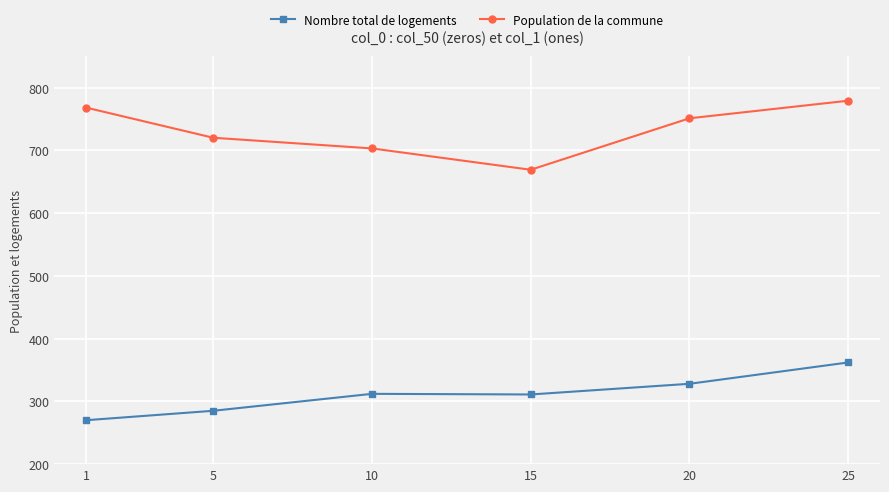

What is the value of the Nombre total de logements point at the 5th from the left?

328